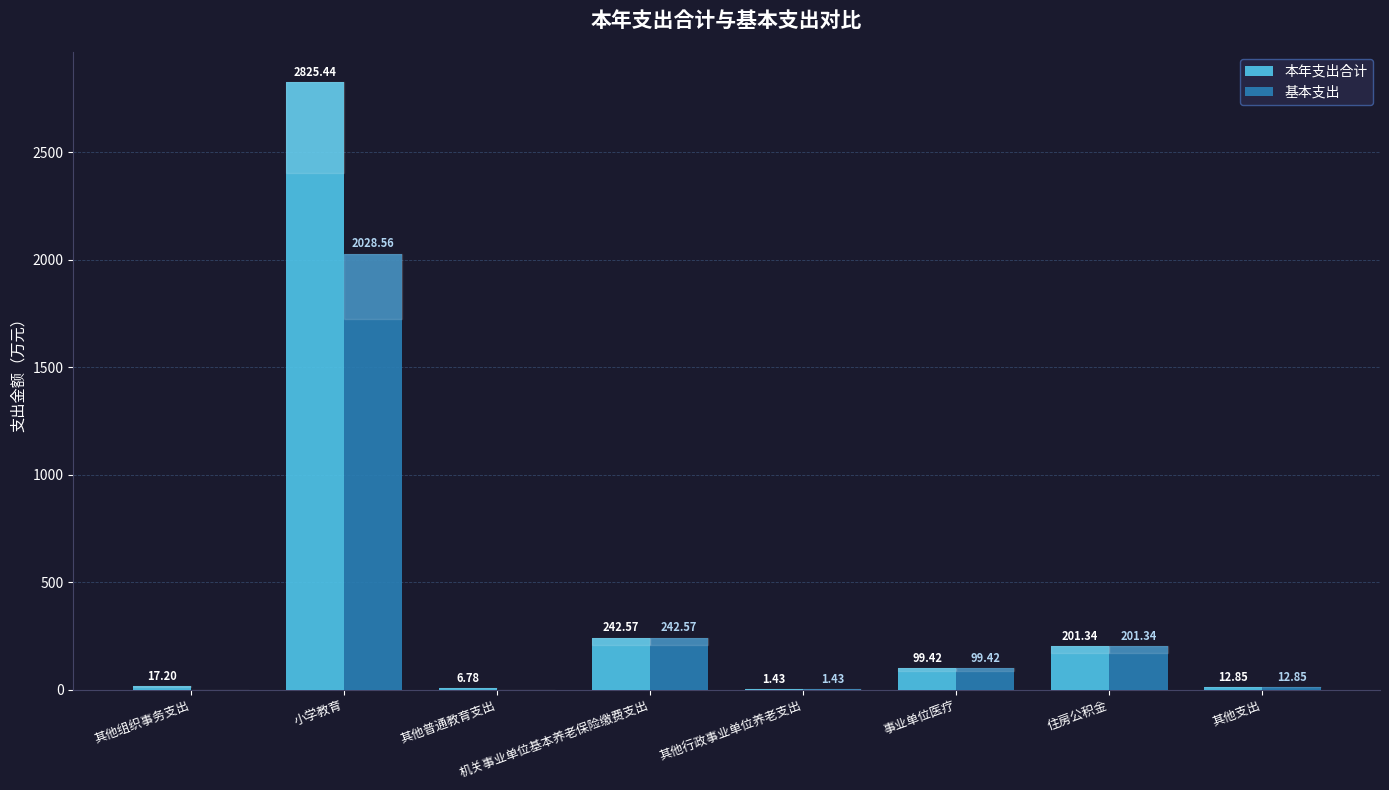

Which series has the largest total across all categories?

本年支出合计